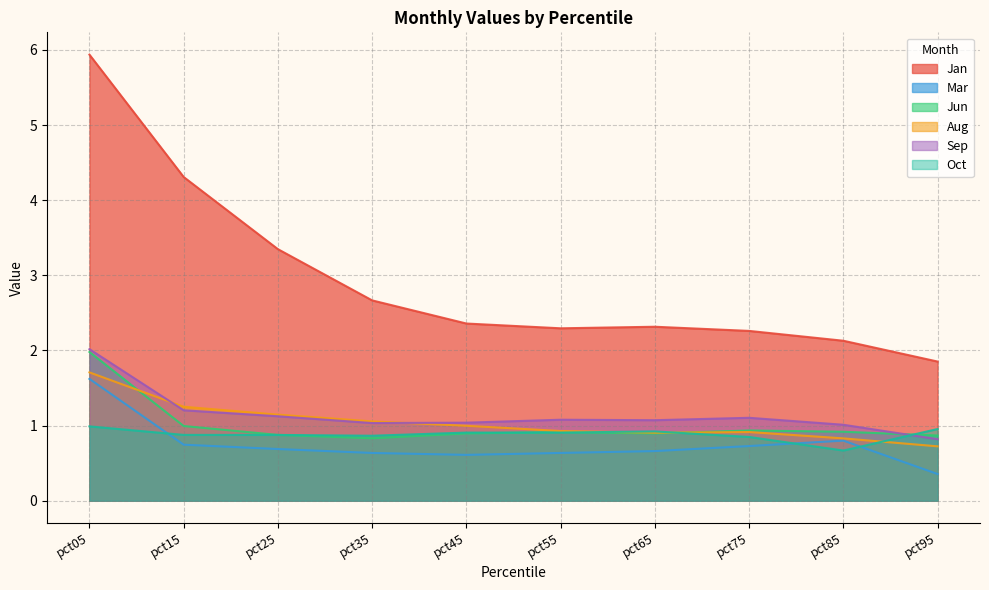

Between which two adjacent categories do Mar and Oct first intersect?

pct05 and pct15